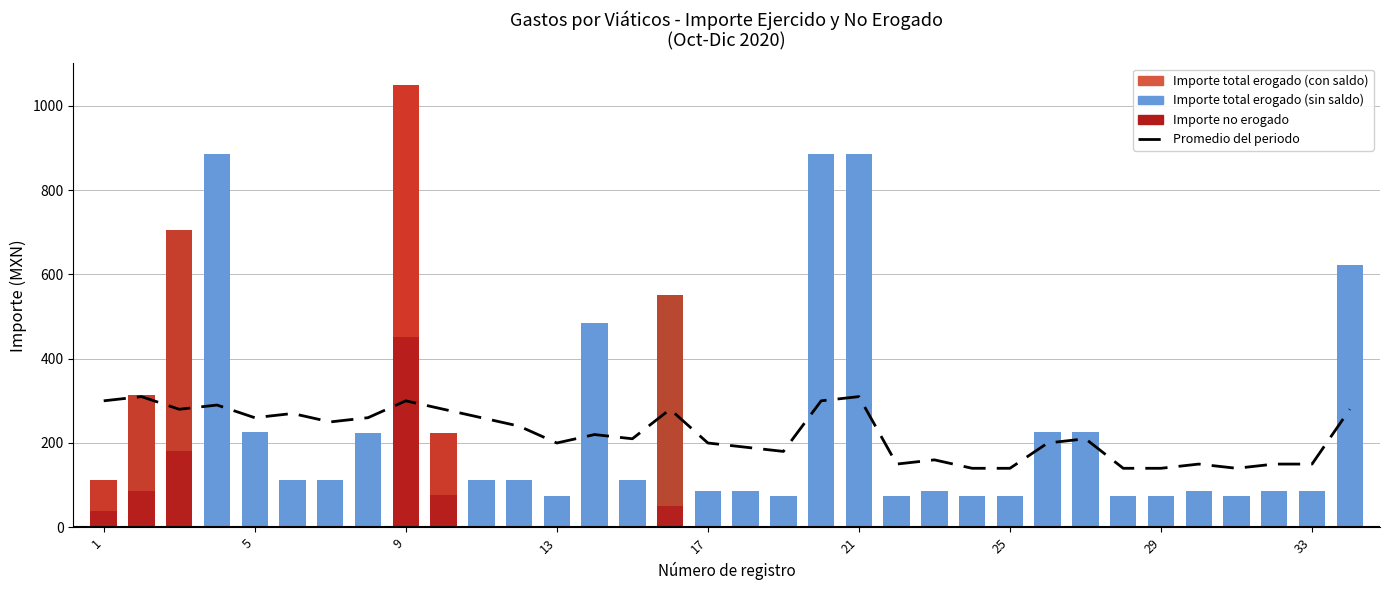

Which series has the largest range (max minus min)?

Importe total erogado